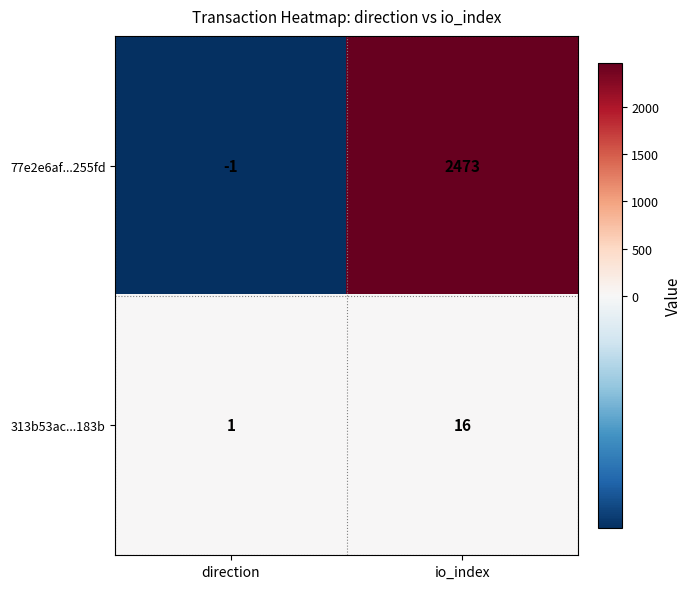

True or false: 77e2e6af...255fd has a value of 966 at io_index.

False